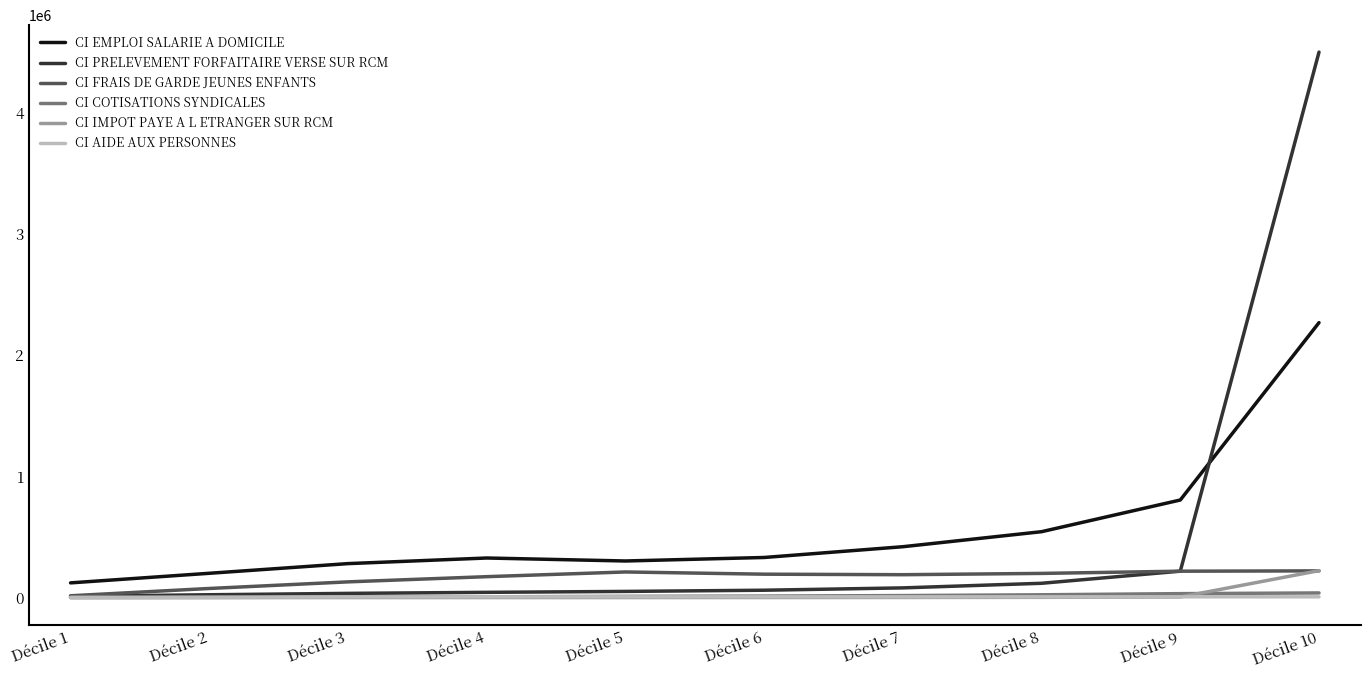

Which category has the highest value across all series?

Décile 10